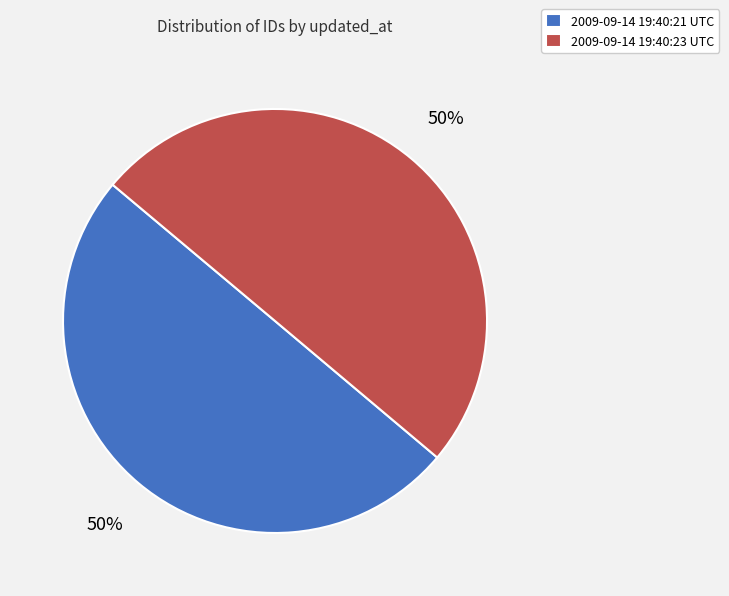

True or false: 2009-09-14 19:40:21 UTC accounts for 38% of the total.

False